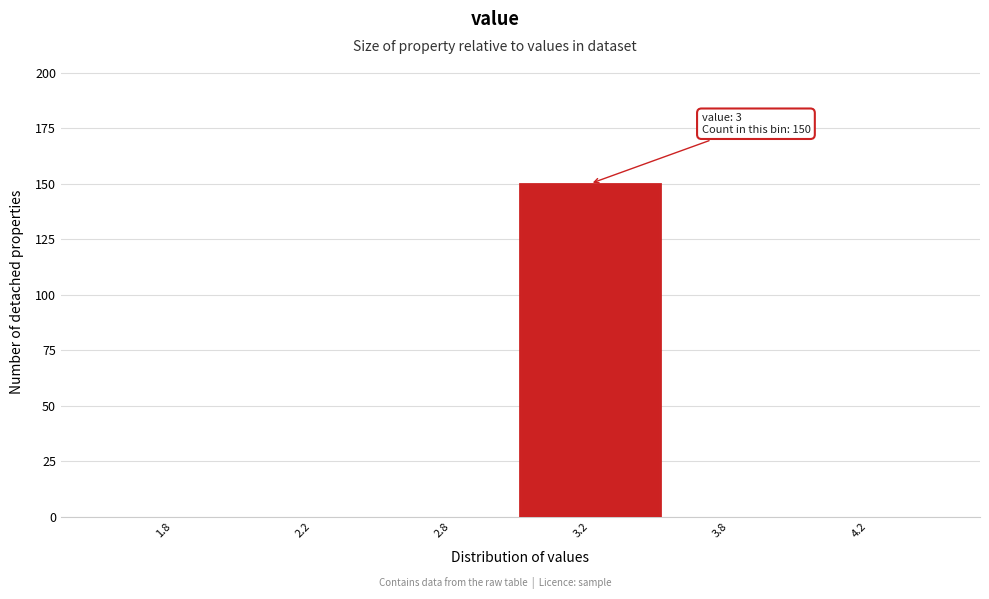

Reading left to right, list all the values displayed in this chart.

1.8=0	2.2=0	2.8=0	3.2=150	3.8=0	4.2=0